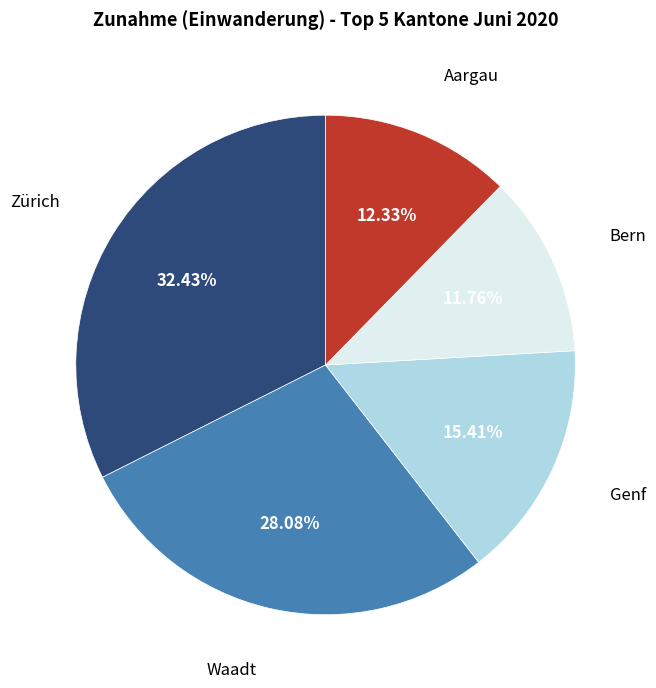

Count the number of slices in the pie.

5